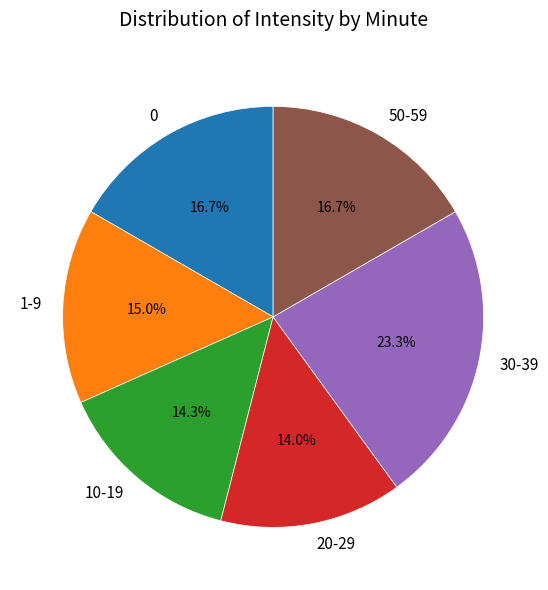

Count the number of slices in the pie.

6